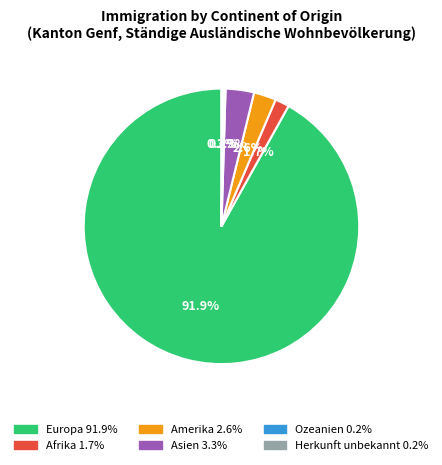

What is the majority slice?

Europa